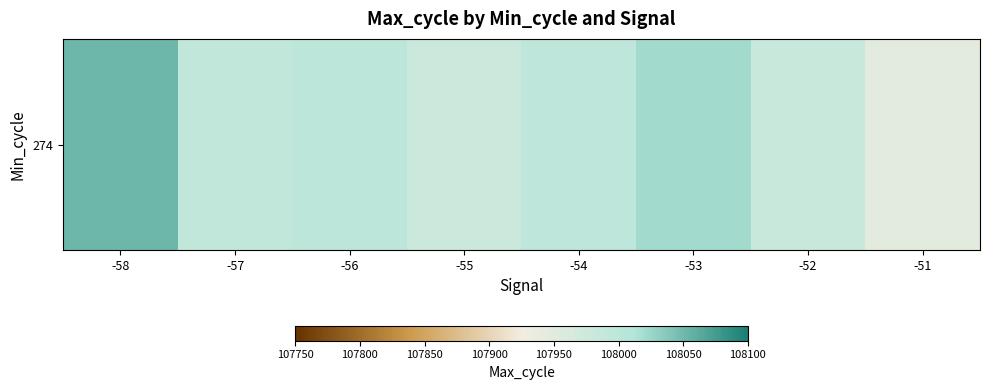

What is the change in value from -57 to -56?

+6.2